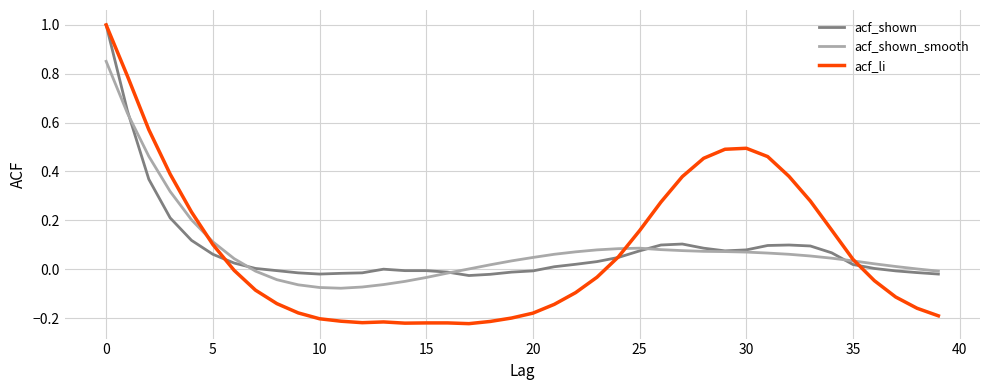

What is the highest value of the acf_shown series?

1.0